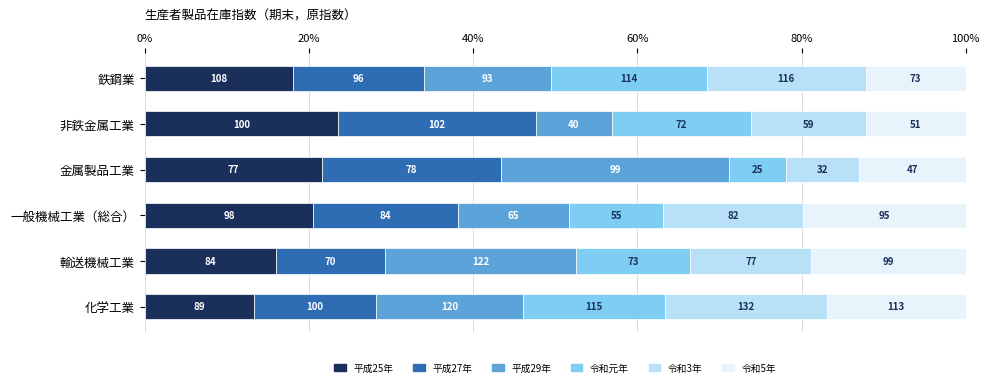

How many groups of bars are there?

6